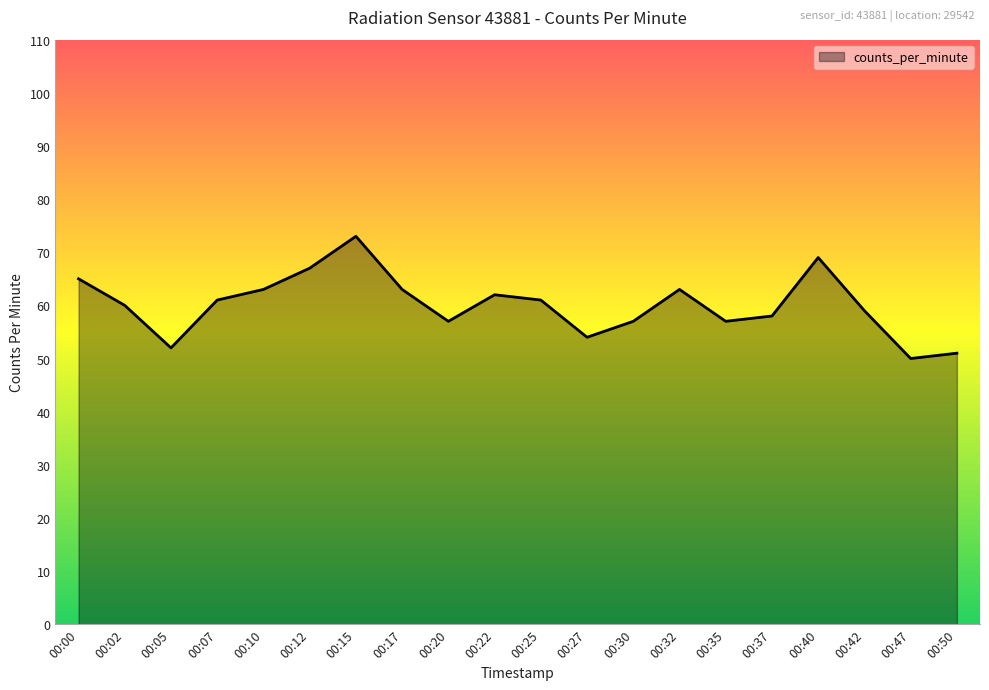

Which category has the lowest value across all series?

00:47